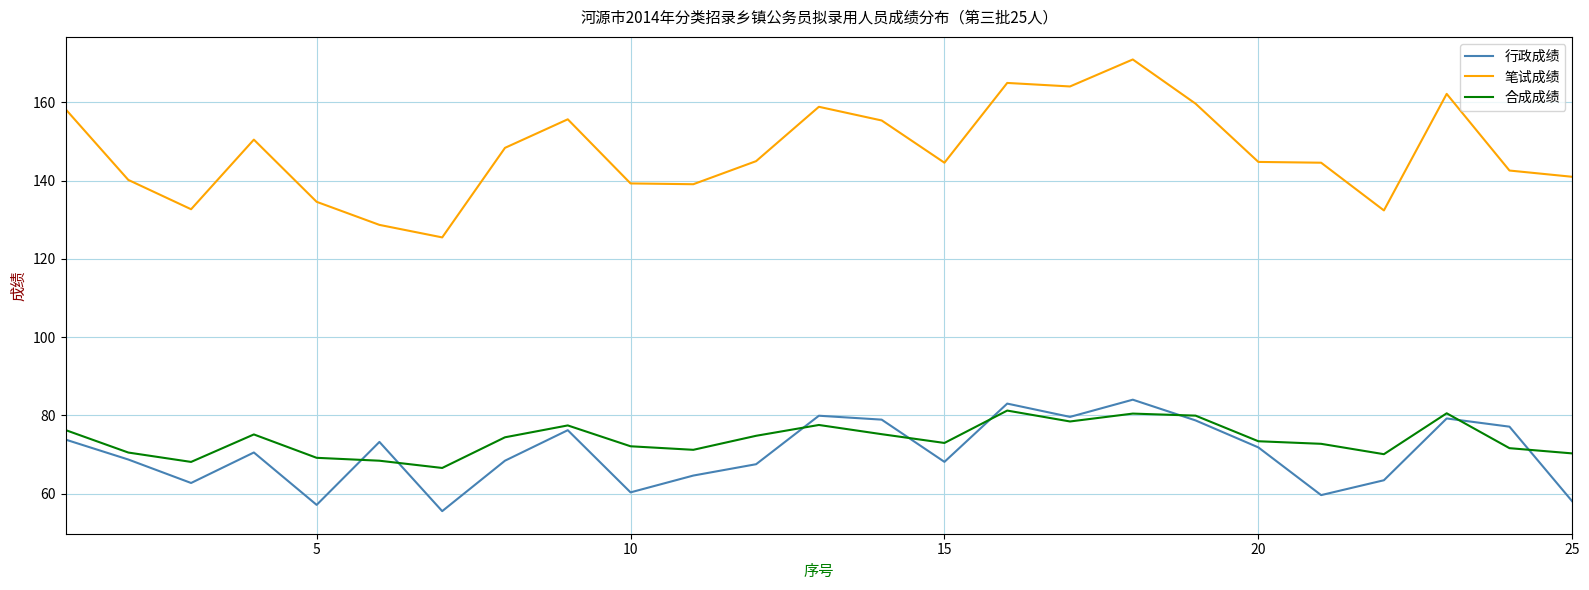

True or false: 合成成绩 and 行政成绩 intersect in this chart.

True